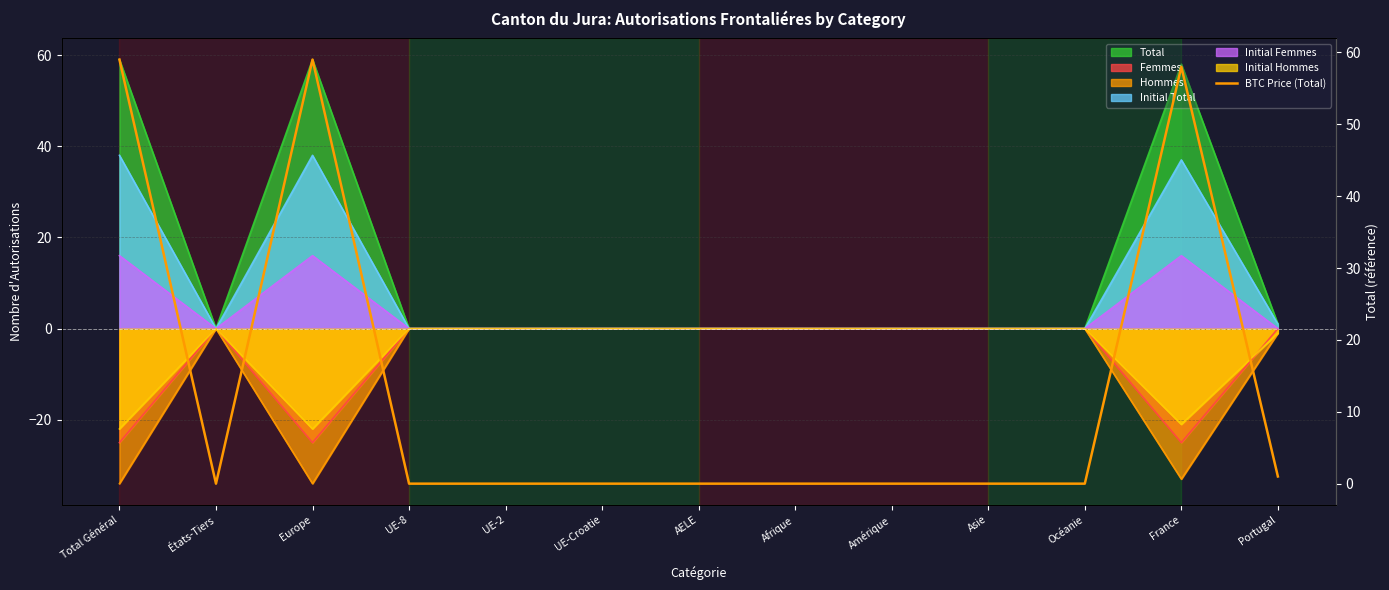

At which category does the data reach its first local peak?

Europe